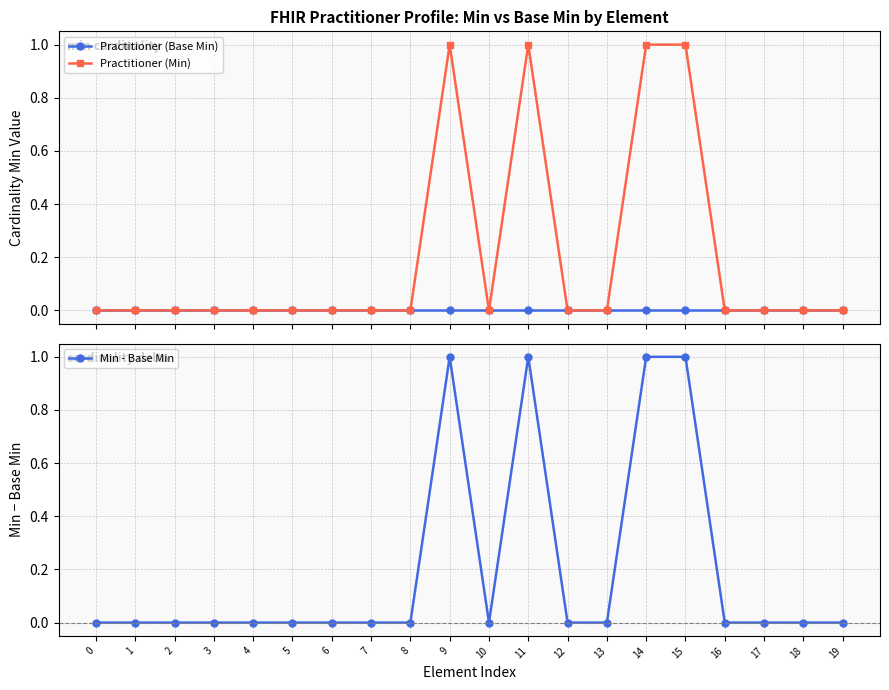

Reading left to right, what are all the values shown in this chart?

Practitioner (Base Min): 0	0	0	0	0	0	0	0	0	0	0	0	0	0	0	0	0	0	0	0
Practitioner (Min): 0	0	0	0	0	0	0	0	0	1	0	1	0	0	1	1	0	0	0	0
Min - Base Min: 0	0	0	0	0	0	0	0	0	1	0	1	0	0	1	1	0	0	0	0